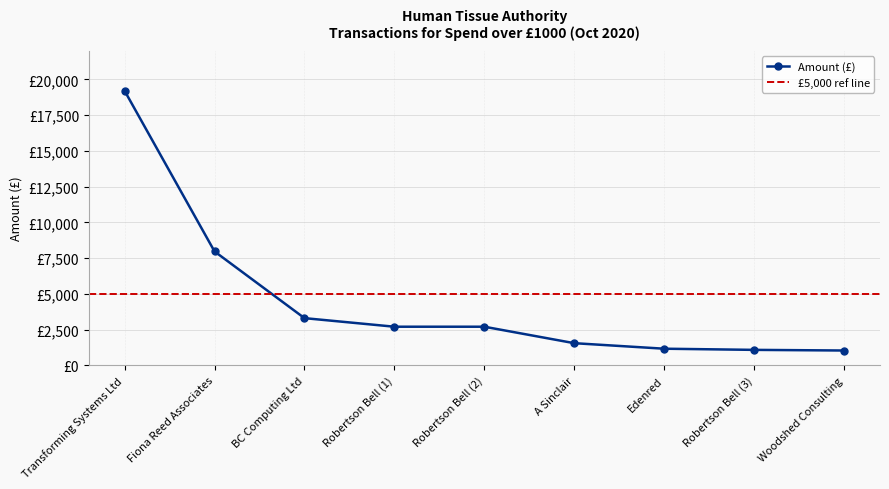

Reading right to left, transcribe all the data shown in this chart.

Woodshed Consulting=1035.1	Robertson Bell (3)=1080.0	Edenred=1161.2	A Sinclair=1548.0	Robertson Bell (2)=2700.0	Robertson Bell (1)=2700.0	BC Computing Ltd=3300.0	Fiona Reed Associates=7965.0	Transforming Systems Ltd=19200.0